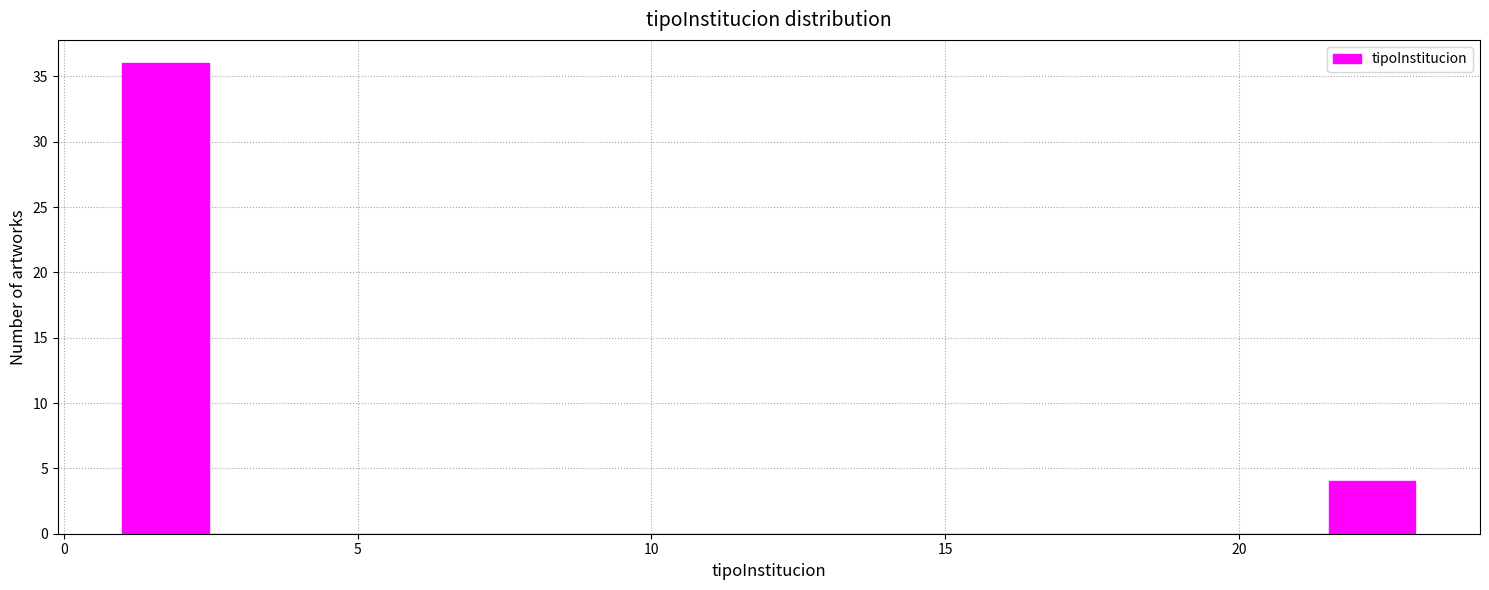

Read against the x-axis, roughly where is the centre of the tallest bar?

1.5